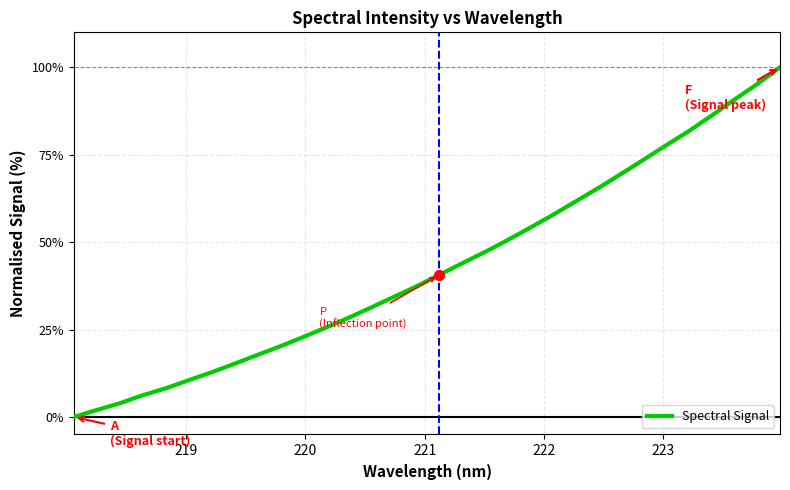

What is the sum of all values?

1370.9